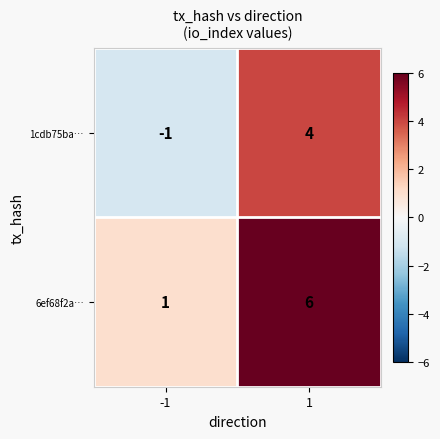

What is the sum of all 1cdb75ba… values?

3